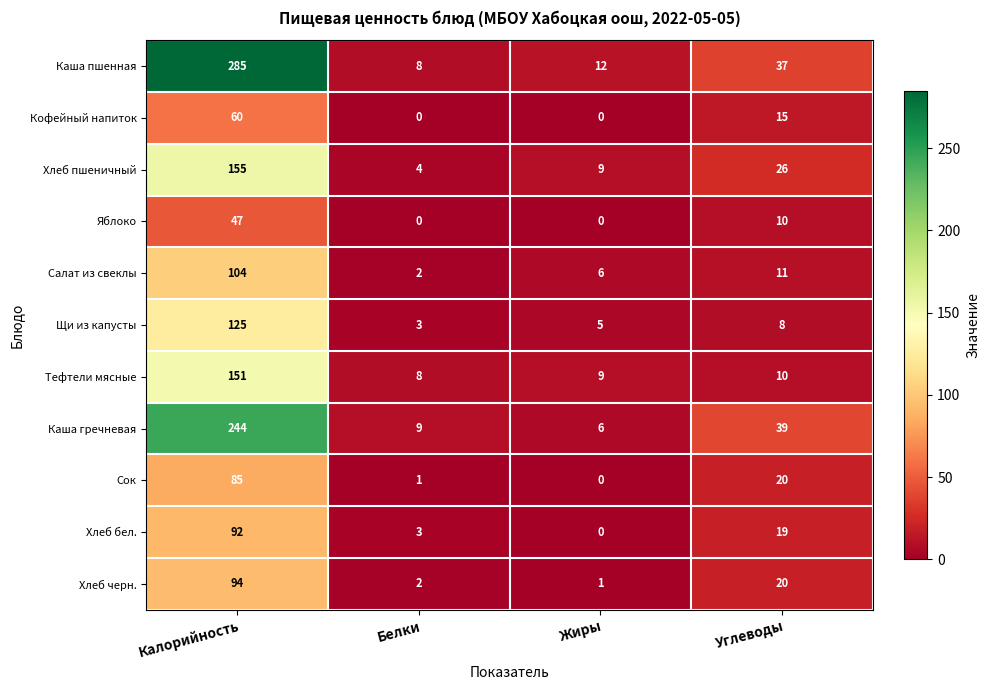

What is the sum of the Хлеб черн. values at Углеводы and Жиры?

21